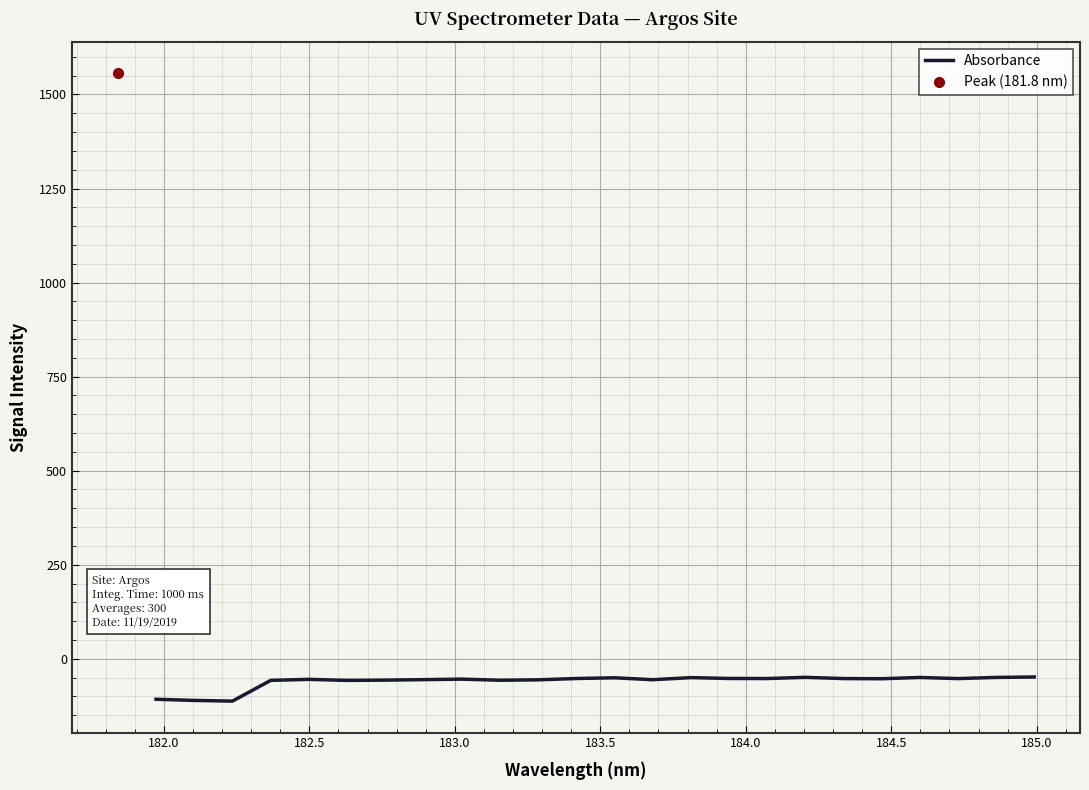

What is the lowest value of the Absorbance series?

-112.6